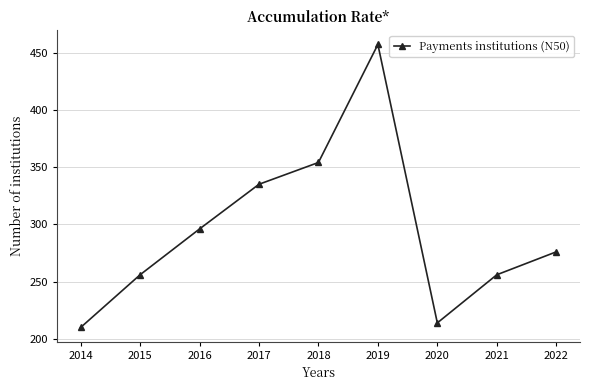

True or false: the data shows 256 at 2015.

True